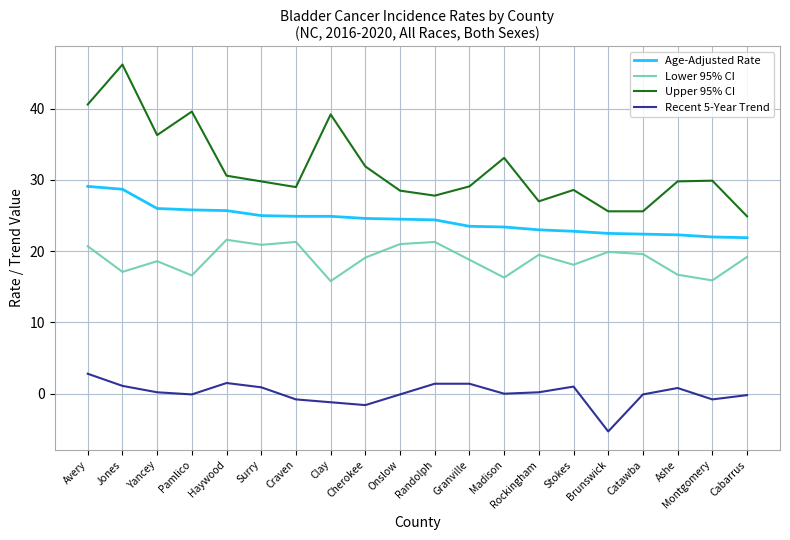

What position from the left is Craven?

7